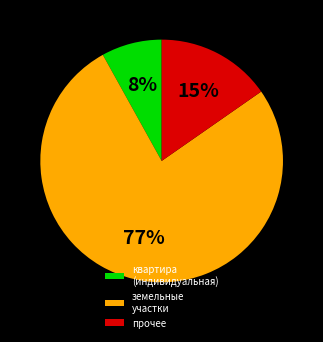

To the nearest percent, what portion does квартира (индивидуальная) represent?

8%